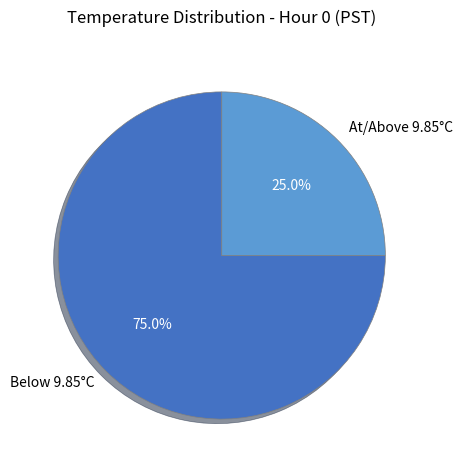

To the nearest percent, what is the average slice percentage?

50%